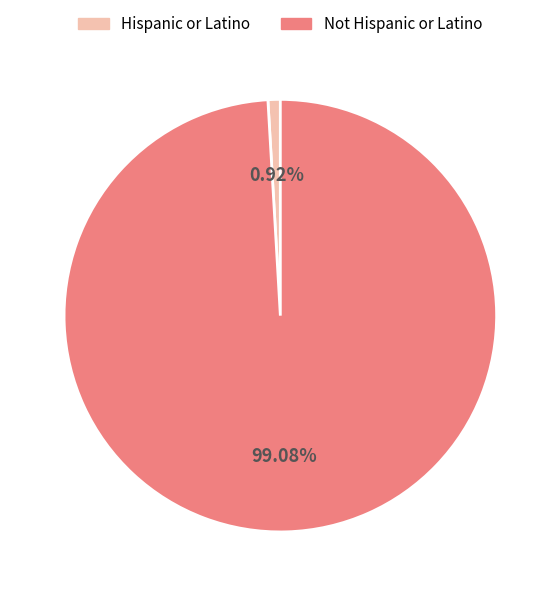

Which category has the smallest portion of the pie?

Hispanic or Latino